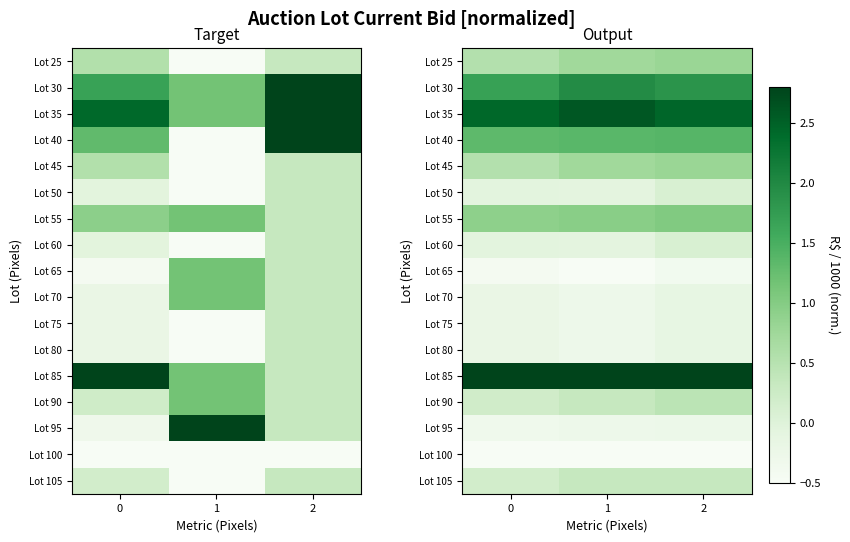

What is the difference between the row_1 values at 1 and 0?

0.3